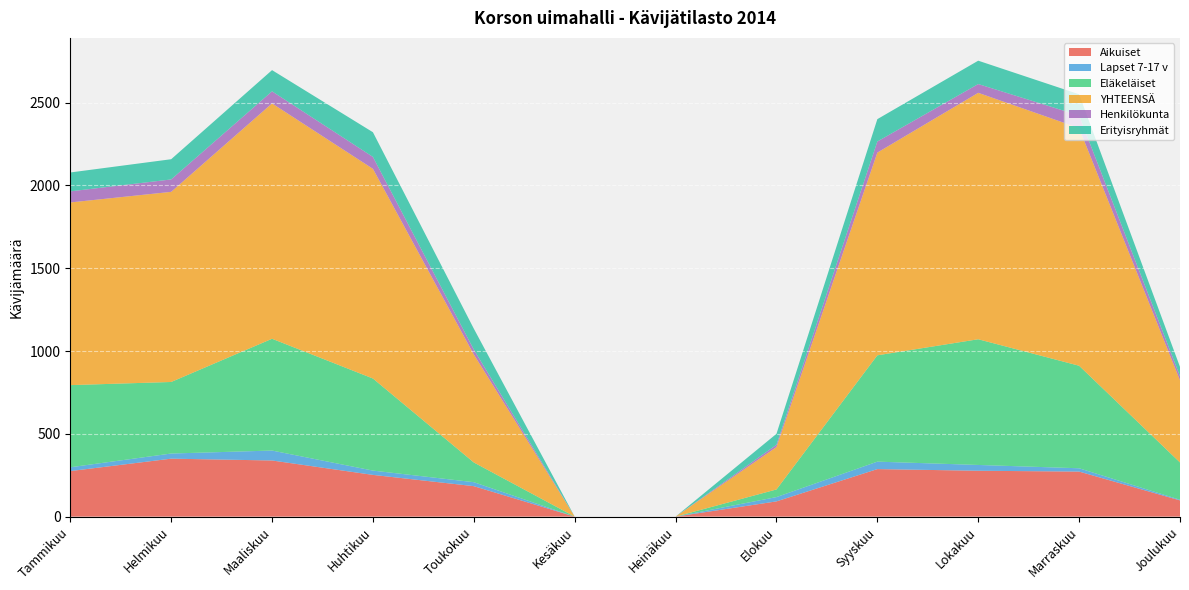

Reading left to right, what are all the values shown in this chart?

Aikuiset: Tammikuu=275	Helmikuu=350	Maaliskuu=339	Huhtikuu=252	Toukokuu=184	Kesäkuu=0	Heinäkuu=0	Elokuu=92	Syyskuu=287	Lokakuu=277	Marraskuu=272	Joulukuu=98
Lapset 7-17 v: Tammikuu=23	Helmikuu=31	Maaliskuu=60	Huhtikuu=26	Toukokuu=24	Kesäkuu=0	Heinäkuu=0	Elokuu=26	Syyskuu=45	Lokakuu=35	Marraskuu=20	Joulukuu=4
Eläkeläiset: Tammikuu=496	Helmikuu=432	Maaliskuu=675	Huhtikuu=556	Toukokuu=119	Kesäkuu=0	Heinäkuu=0	Elokuu=46	Syyskuu=642	Lokakuu=759	Marraskuu=619	Joulukuu=225
YHTEENSÄ: Tammikuu=1103	Helmikuu=1148	Maaliskuu=1421	Huhtikuu=1266	Toukokuu=652	Kesäkuu=0	Heinäkuu=0	Elokuu=256	Syyskuu=1224	Lokakuu=1488	Marraskuu=1435	Joulukuu=496
Henkilökunta: Tammikuu=67	Helmikuu=75	Maaliskuu=73	Huhtikuu=72	Toukokuu=30	Kesäkuu=0	Heinäkuu=0	Elokuu=14	Syyskuu=67	Lokakuu=53	Marraskuu=76	Joulukuu=25
Erityisryhmät: Tammikuu=114	Helmikuu=122	Maaliskuu=128	Huhtikuu=149	Toukokuu=126	Kesäkuu=0	Heinäkuu=0	Elokuu=66	Syyskuu=135	Lokakuu=141	Marraskuu=128	Joulukuu=56